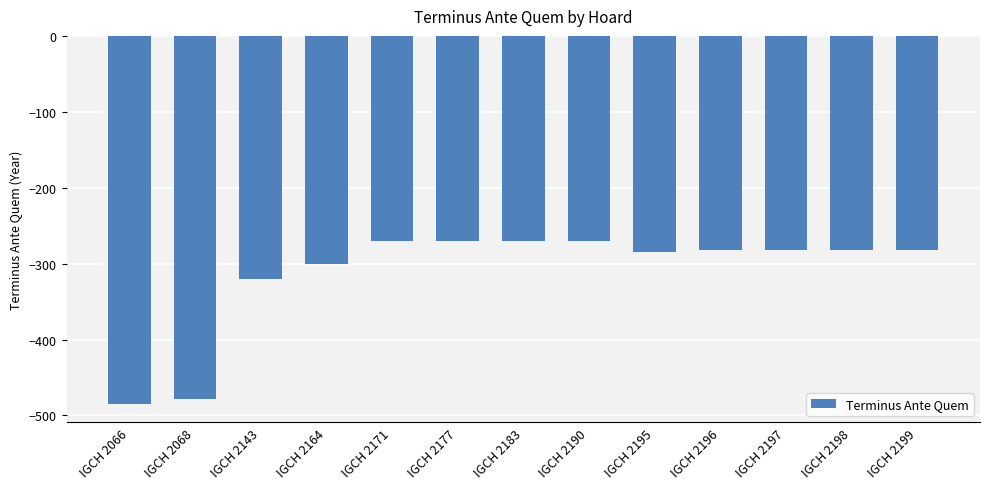

At which label is the value closest to -377?

IGCH 2143